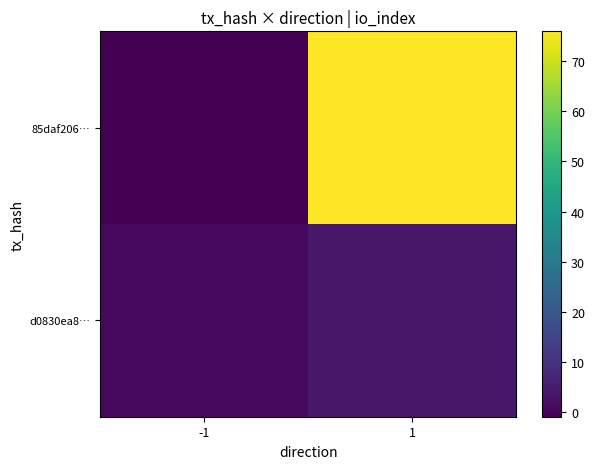

How many distinct data groups are displayed?

2